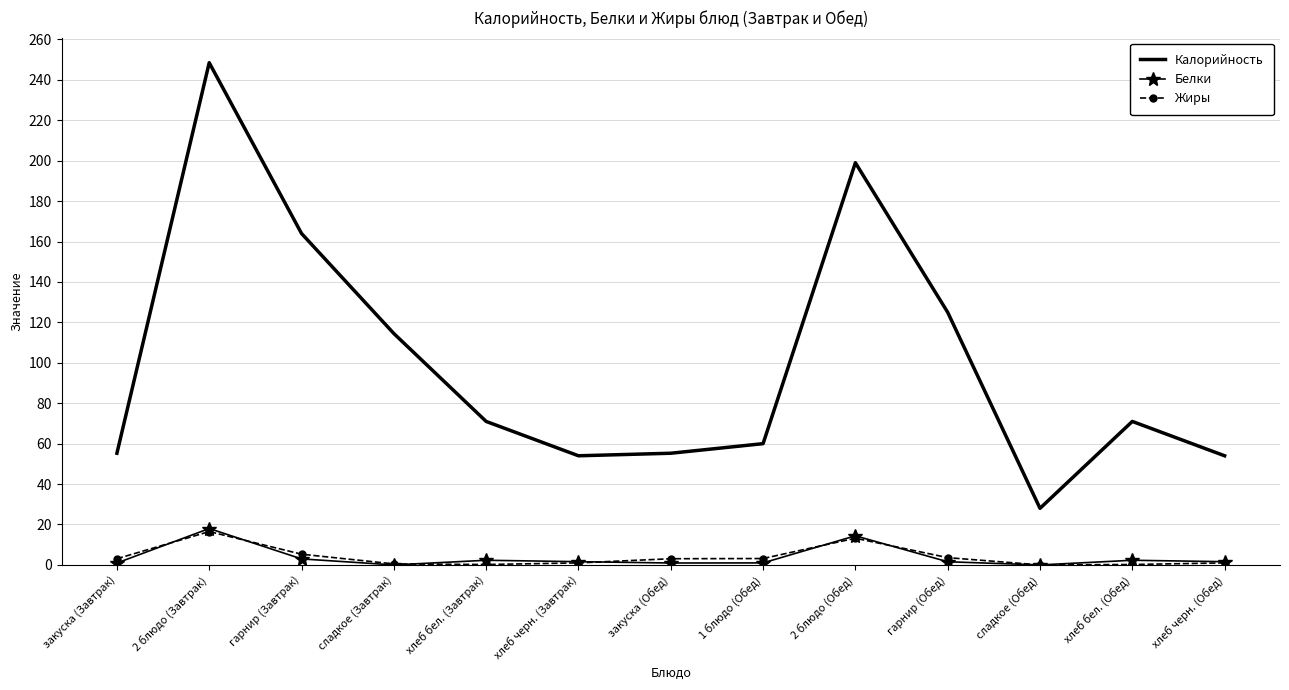

What is the average value of the Калорийность series?

100.0